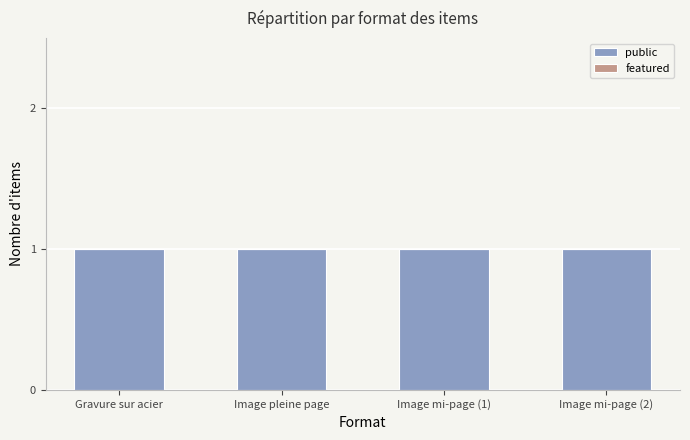

Which series has the widest spread of values?

public